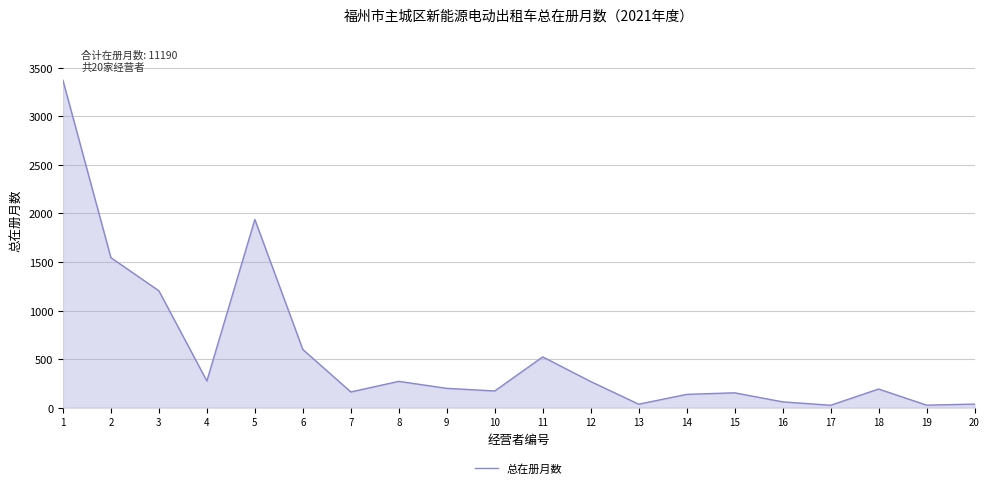

What is the average value?

560